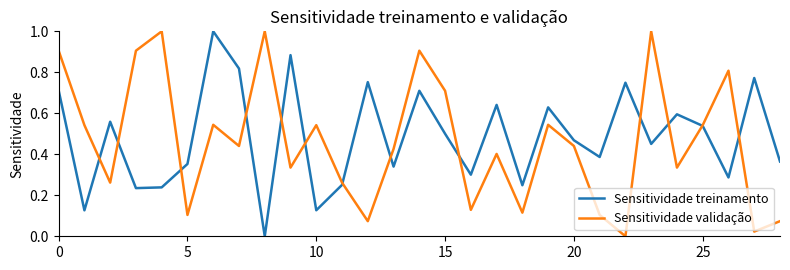

Reading left to right, list all the values displayed in this chart.

Sensitividade treinamento: 0.7	0.1	0.6	0.2	0.2	0.4	1.0	0.8	0.0	0.9	0.1	0.3	0.8	0.3	0.7	0.5	0.3	0.6	0.2	0.6	0.5	0.4	0.7	0.5	0.6	0.5	0.3	0.8	0.4
Sensitividade validação: 0.9	0.5	0.3	0.9	1.0	0.1	0.5	0.4	1.0	0.3	0.5	0.3	0.1	0.4	0.9	0.7	0.1	0.4	0.1	0.5	0.4	0.1	0.0	1.0	0.3	0.5	0.8	0.0	0.1